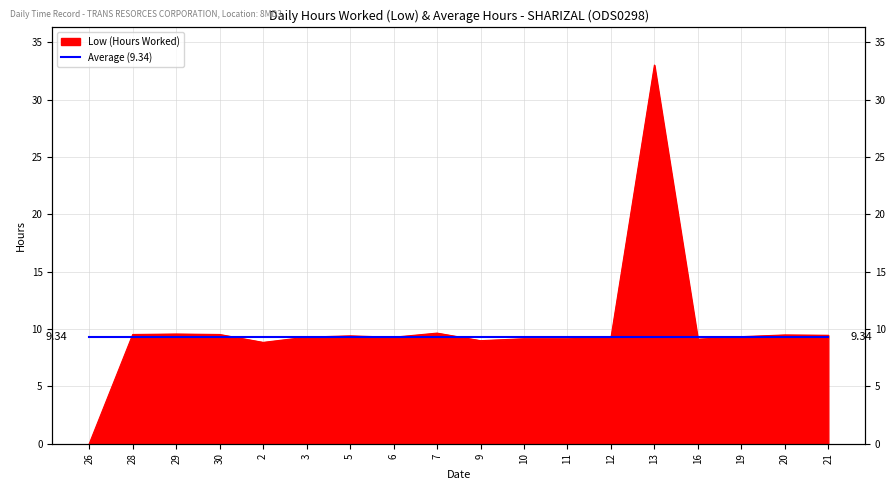

What is the greatest value displayed?

33.0